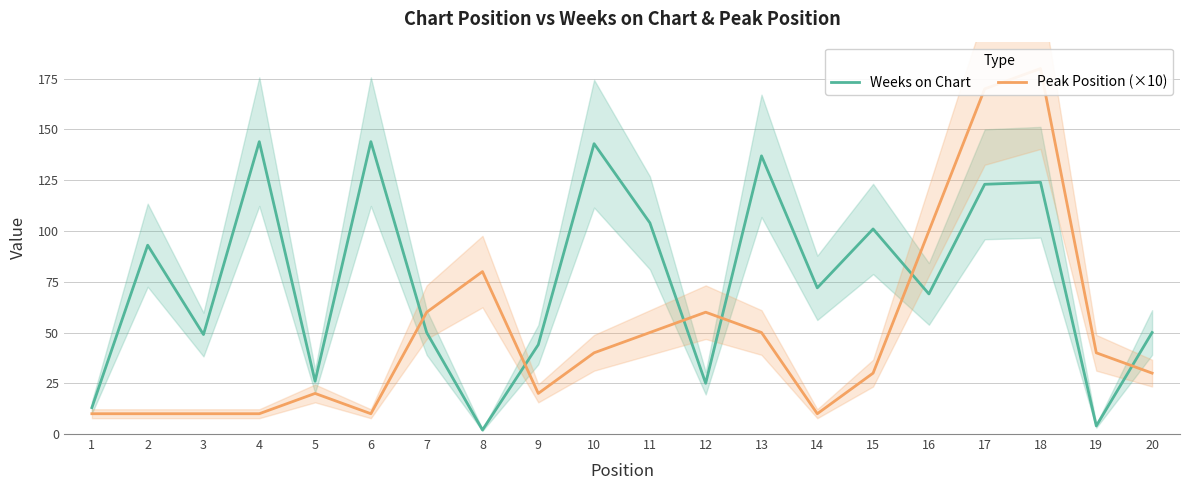

Which category has the highest value in the Weeks on Chart series?

4